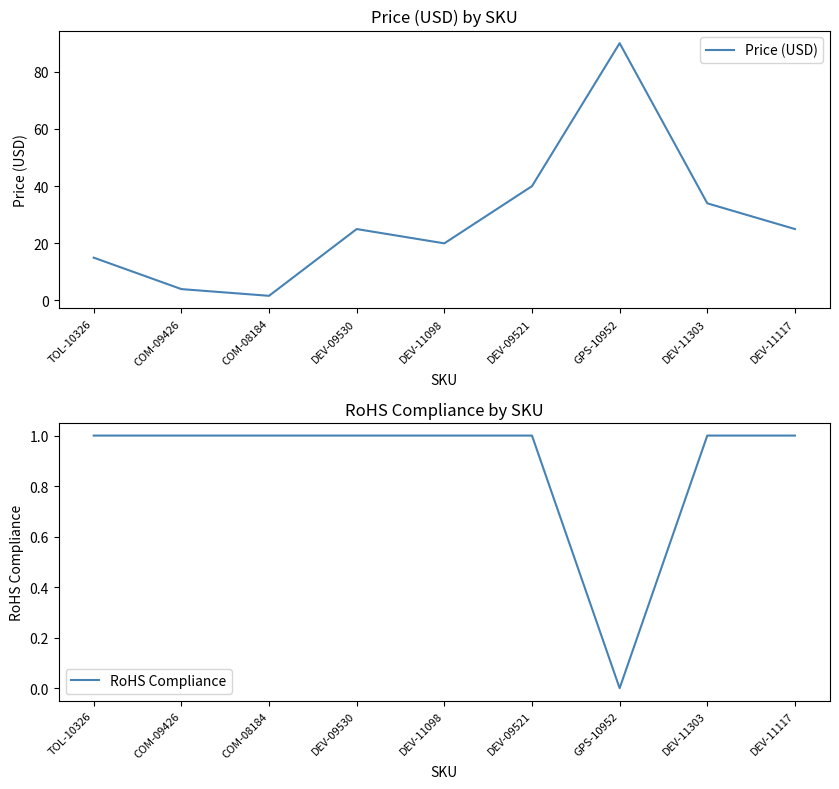

What is the value of the RoHS Compliance point at the 1st from the left?

1.0